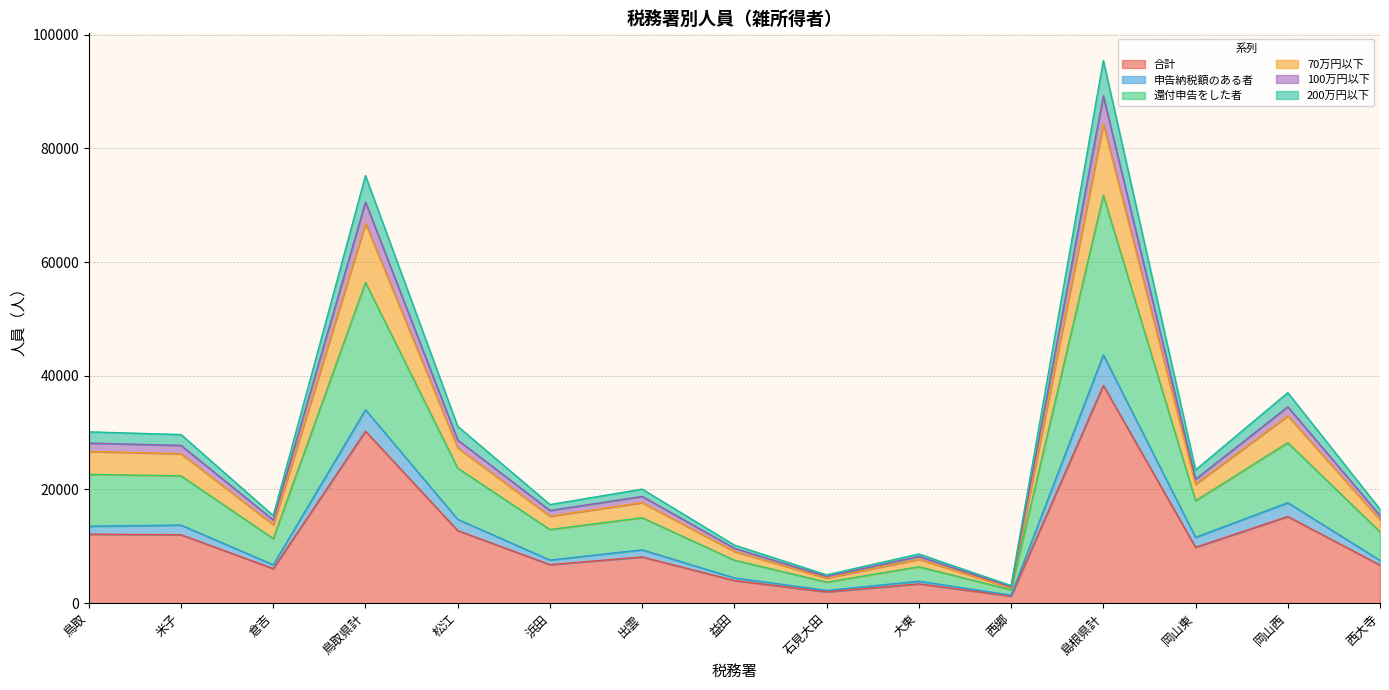

Which category has the lowest value in the 100万円以下 series?

西郷